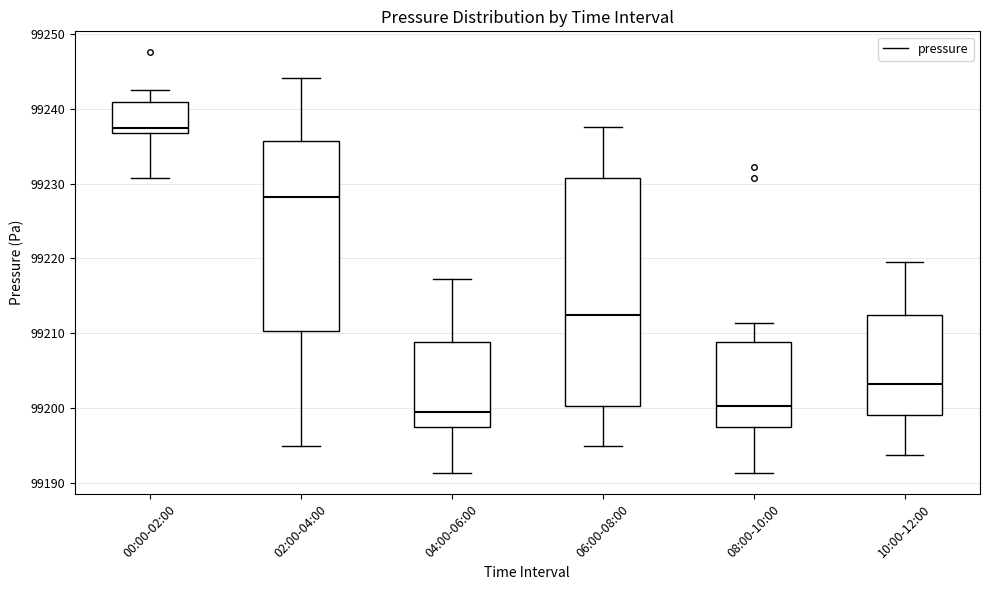

Reading left to right, transcribe this box plot: for each box, give where its median line is, the range the box spans, and where its two whiskers end, as read against the y-axis. The values are not printed on the chart, so give them approximately, as read against the axis.

00:00-02:00: median 99237 (just above the box's lower edge), box 99237 to 99241, whiskers 99231 to 99243
02:00-04:00: median 99228, box 99210 to 99236, whiskers 99195 to 99244
04:00-06:00: median 99199, box 99197 to 99209, whiskers 99191 to 99217
06:00-08:00: median 99212, box 99200 to 99231, whiskers 99195 to 99238
08:00-10:00: median 99200, box 99197 to 99209, whiskers 99191 to 99211
10:00-12:00: median 99203, box 99199 to 99212, whiskers 99194 to 99220